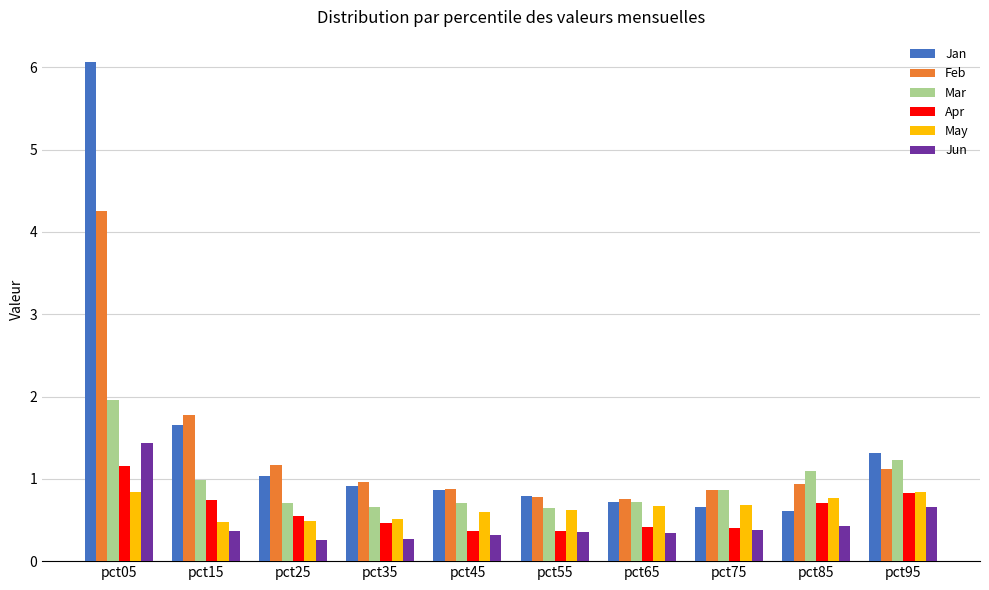

List the series in order of their peak value, lowest first.

May, Apr, Jun, Mar, Feb, Jan